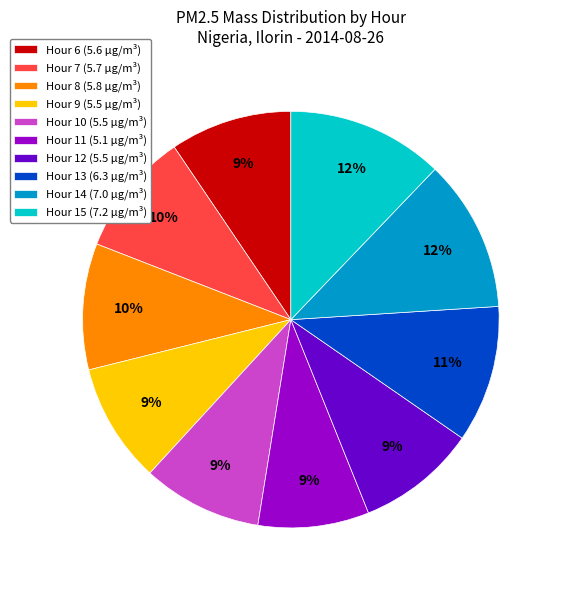

To the nearest percent, what is the combined percentage of Hour 7 (5.7 µg/m³) and Hour 15 (7.2 µg/m³)?

22%